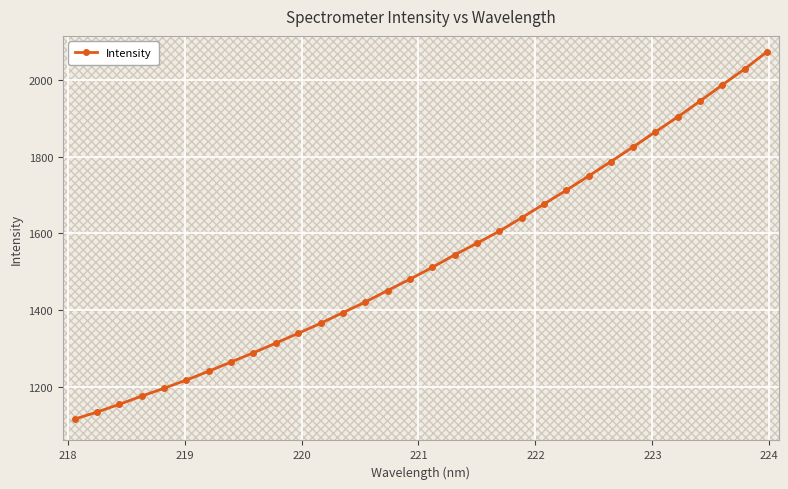

True or false: there are more than 2 points higher than both neighbors.

False